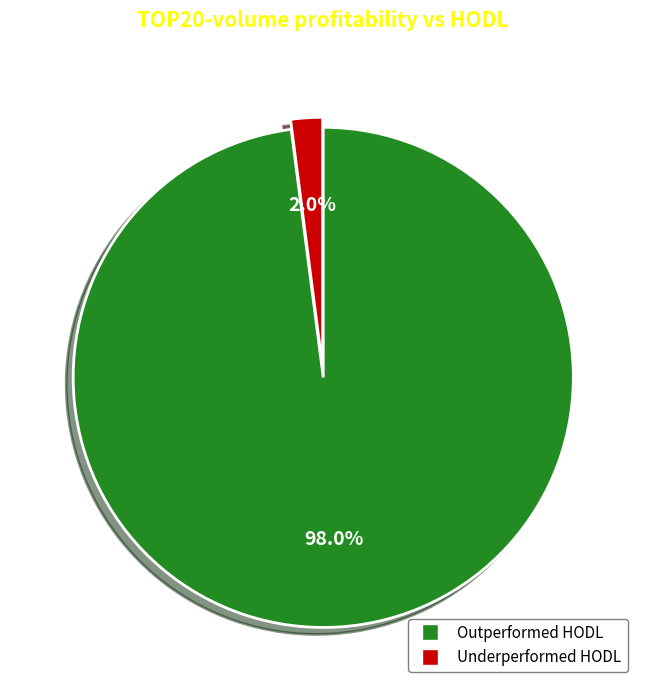

Is there any slice that represents more than half of the pie?

Yes